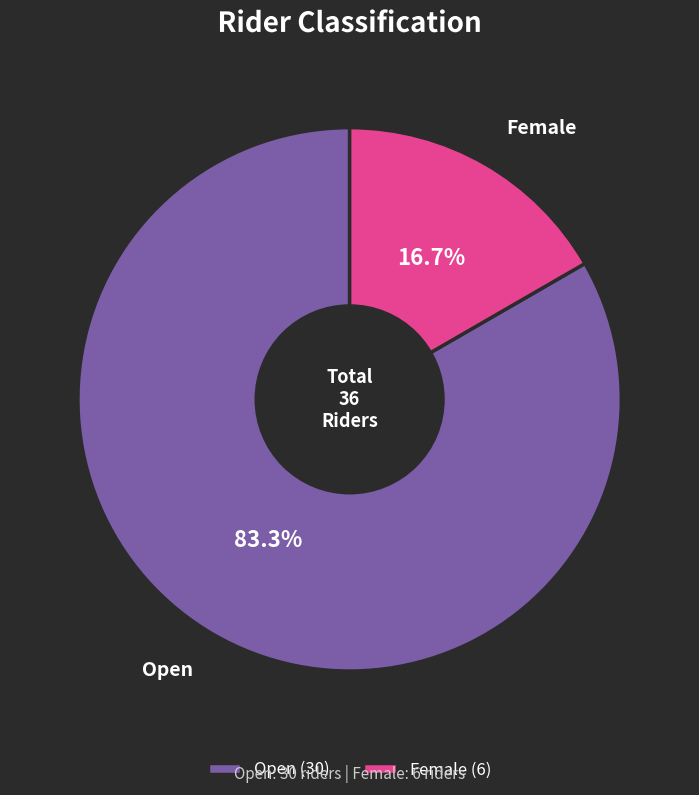

Is it true that Open is 83% of the pie?

True